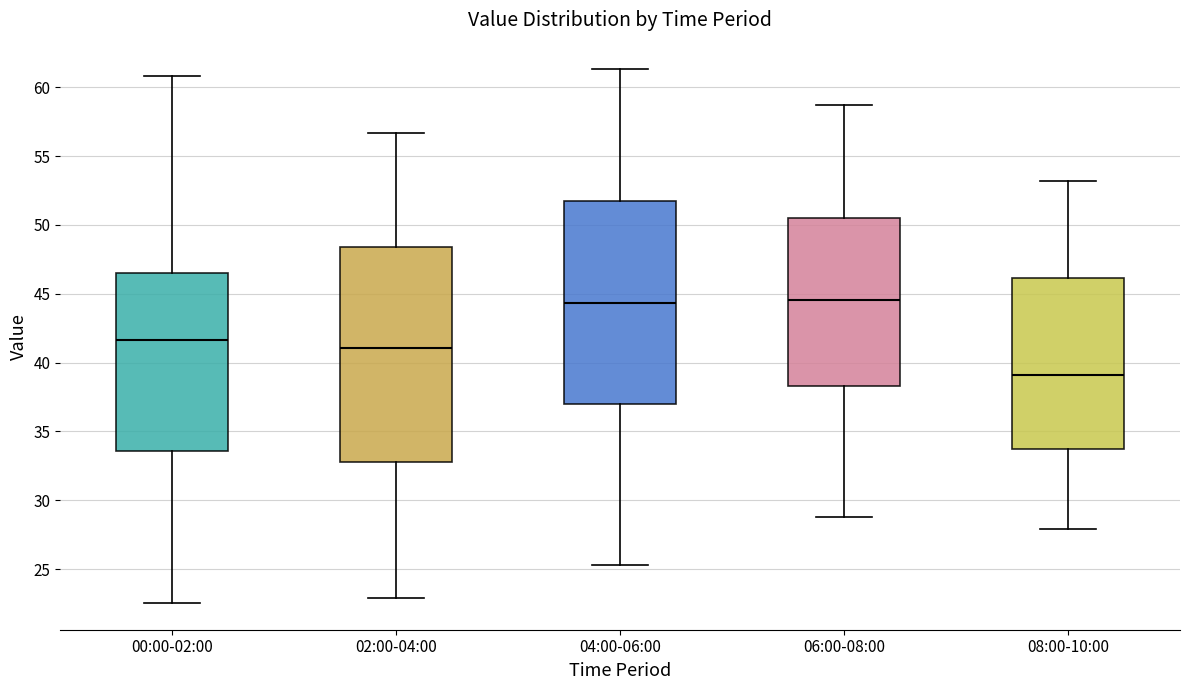

Comparing the boxes themselves (not the whiskers), which one is the tallest?

02:00-04:00